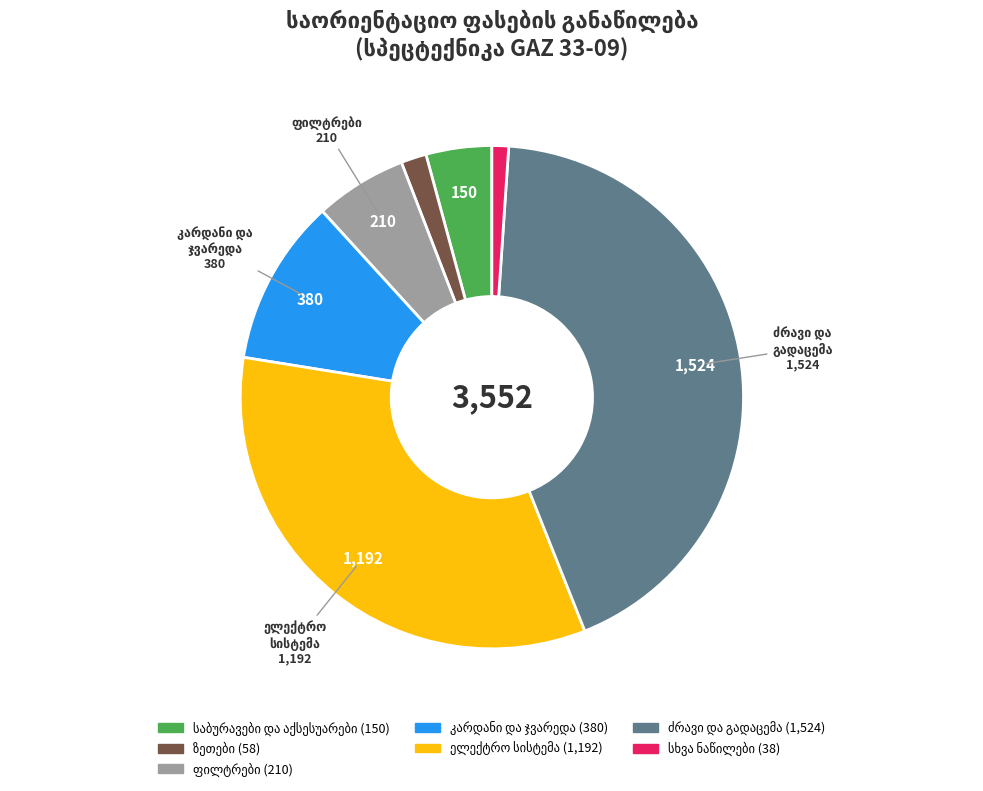

Does any single category account for the majority?

No